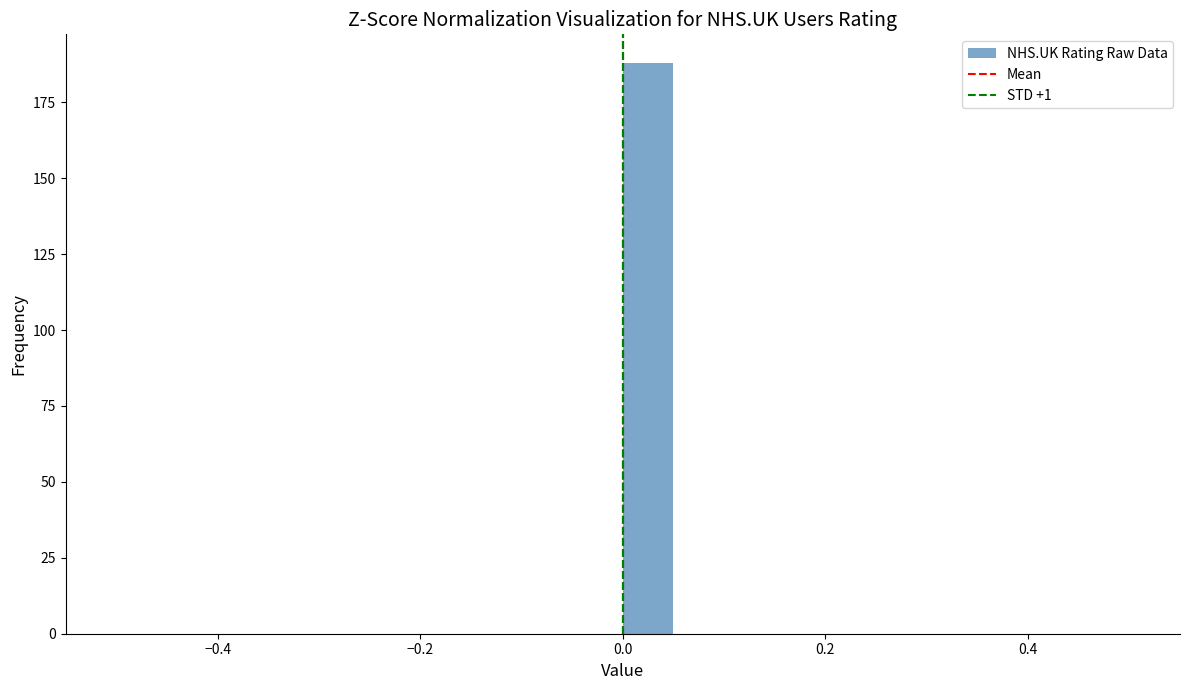

Read against the x-axis, roughly where is the centre of the tallest bar?

0.02